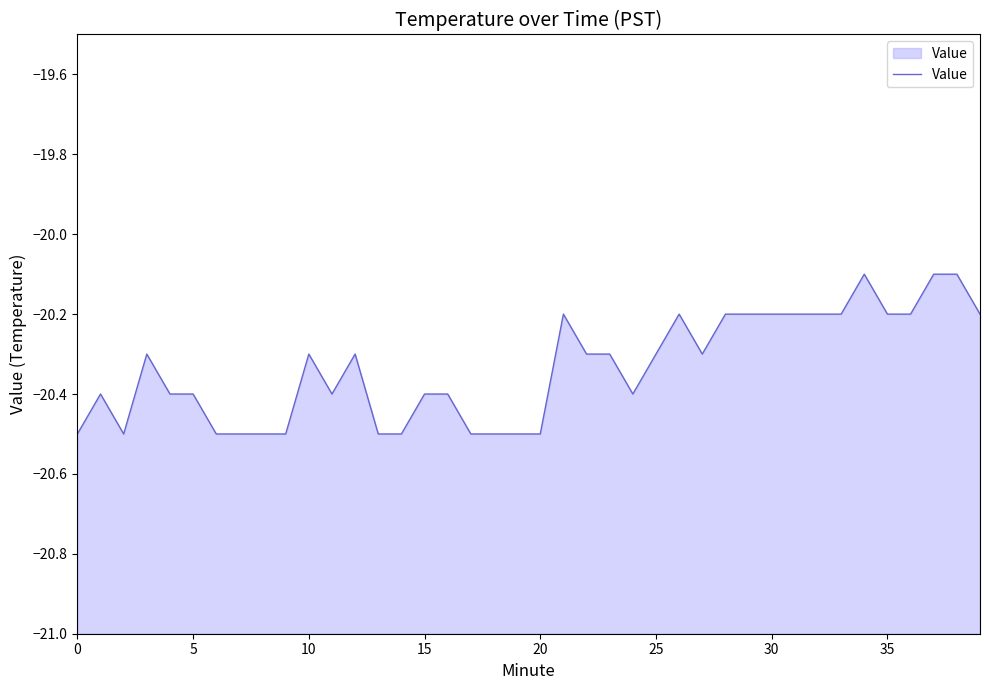

Is it true that the value at 30 is -12.9?

False